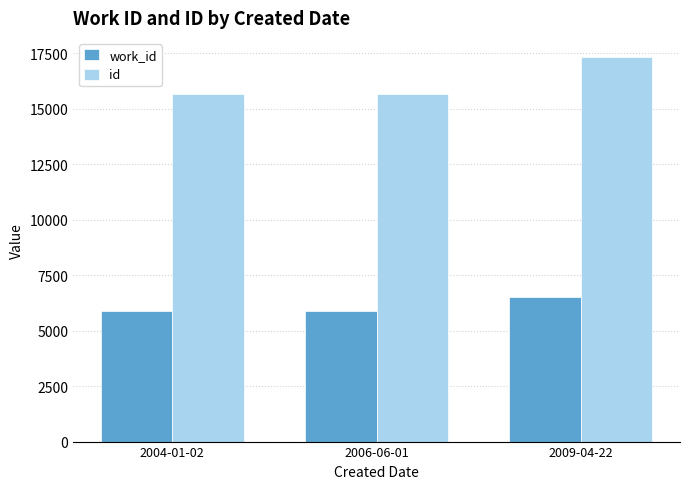

What is the difference between the highest and lowest values at 2009-04-22?

10814